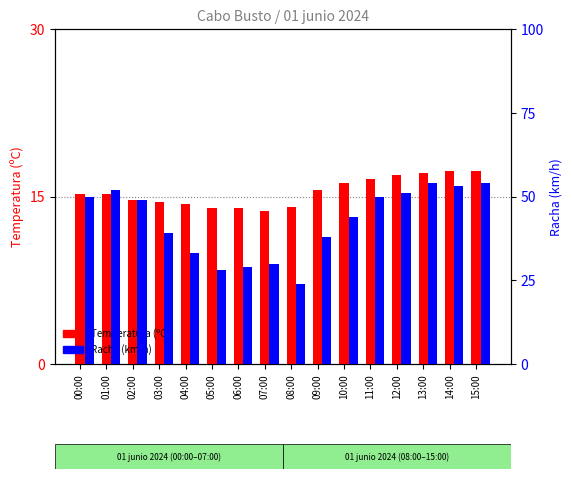

Reading right to left, extract all data points from this chart.

Temperatura (ºC): 17.3	17.3	17.1	16.9	16.6	16.2	15.6	14.1	13.7	14.0	14.0	14.3	14.5	14.7	15.2	15.2
Racha (km/h): 54.0	53.0	54.0	51.0	50.0	44.0	38.0	24.0	30.0	29.0	28.0	33.0	39.0	49.0	52.0	50.0